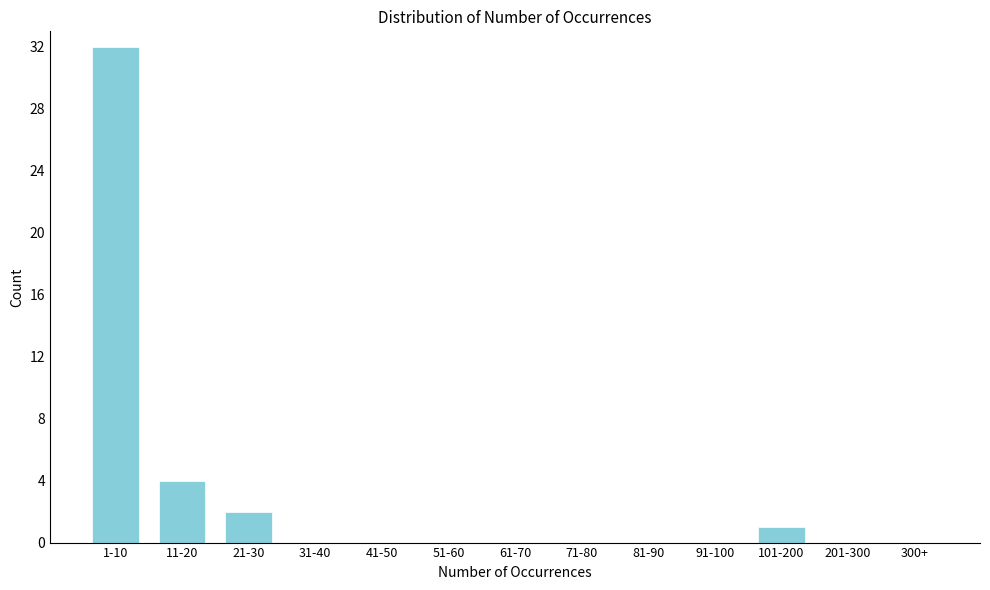

Reading right to left, transcribe all the data shown in this chart.

300+=0	201-300=0	101-200=1	91-100=0	81-90=0	71-80=0	61-70=0	51-60=0	41-50=0	31-40=0	21-30=2	11-20=4	1-10=32